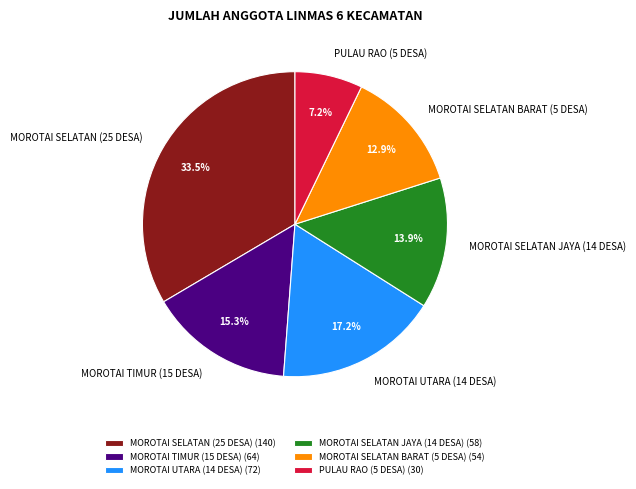

To the nearest percent, what portion does PULAU RAO (5 DESA) represent?

7%